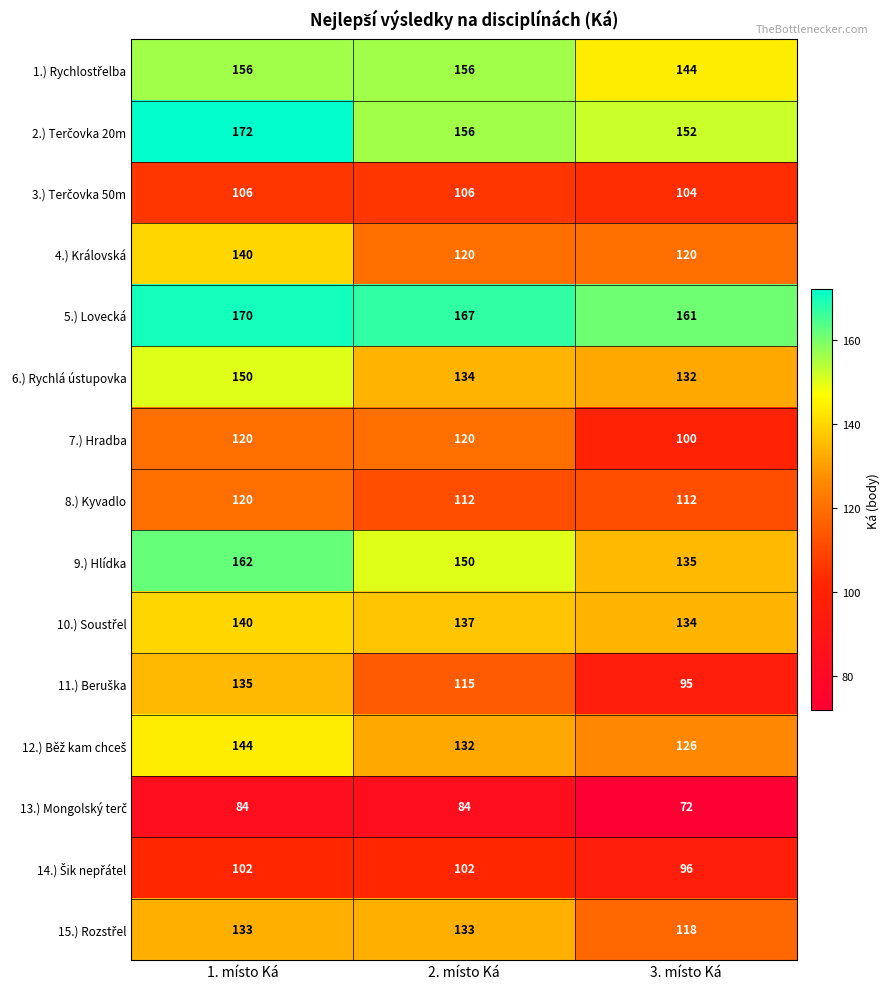

What is the minimum value shown in the chart?

72